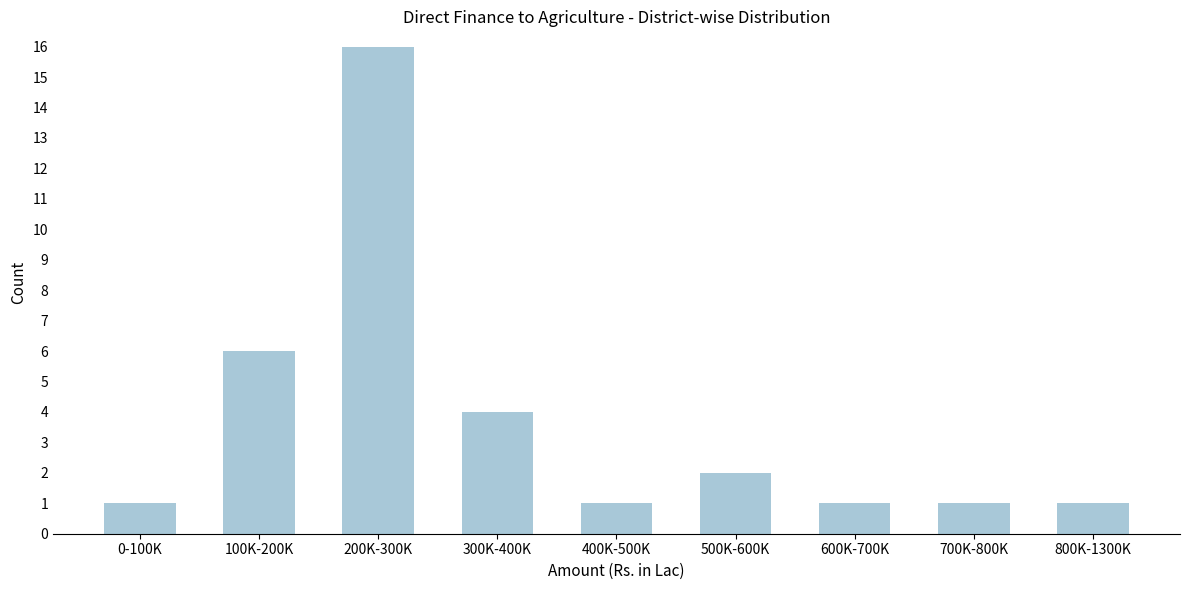

Reading right to left, list all the values displayed in this chart.

1	1	1	2	1	4	16	6	1